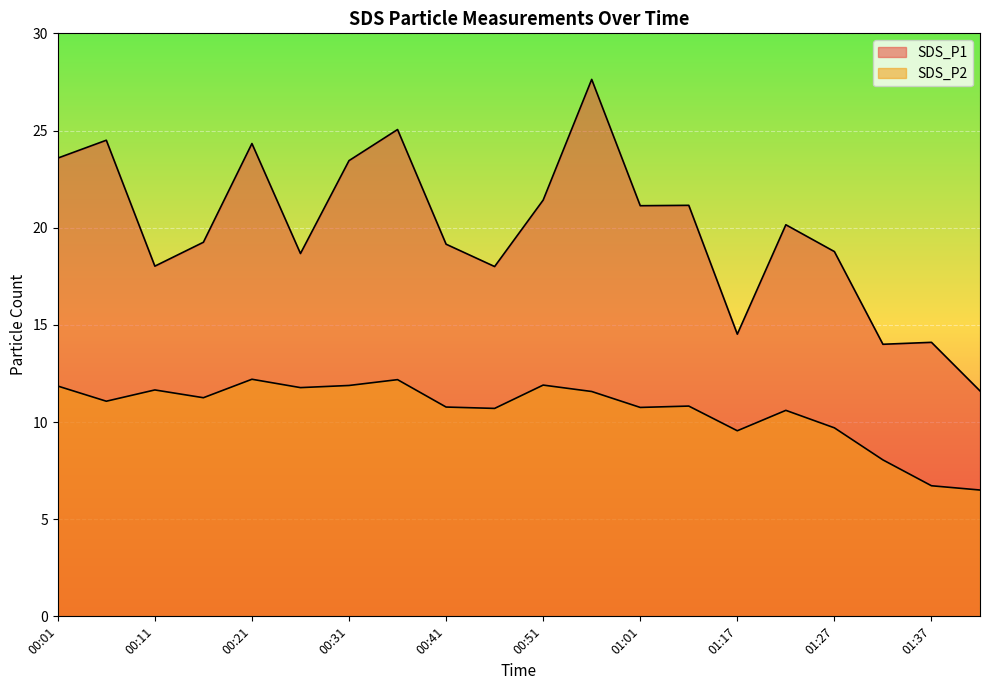

How many values in the SDS_P2 series are below 11?

10